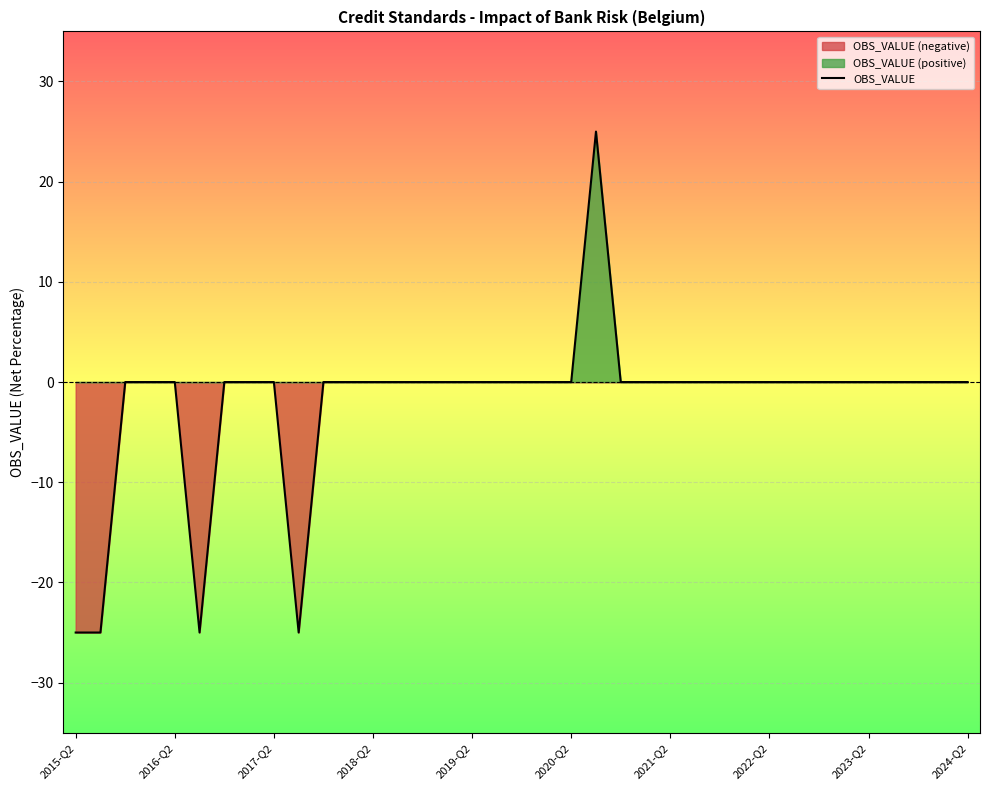

What is the value of the 6th point from the left?

-25